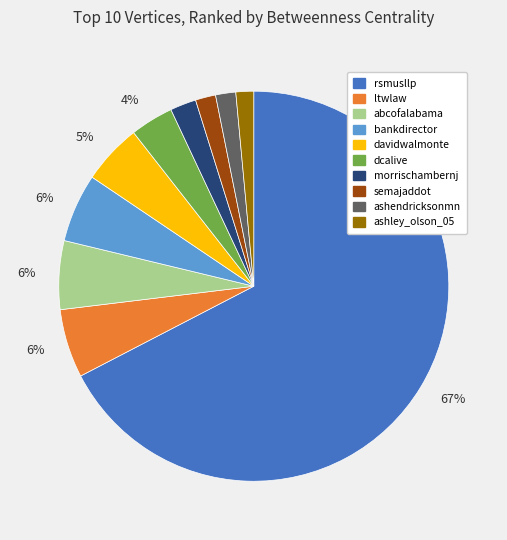

Count the number of slices in the pie.

10